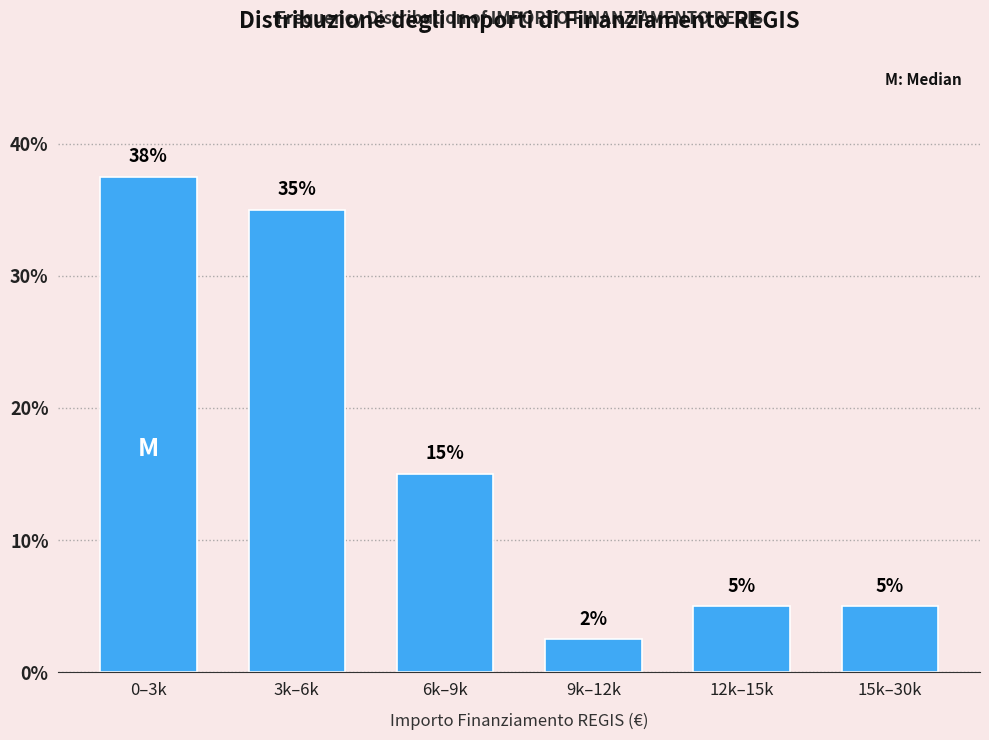

Which has a higher value, 6k–9k or 15k–30k?

6k–9k